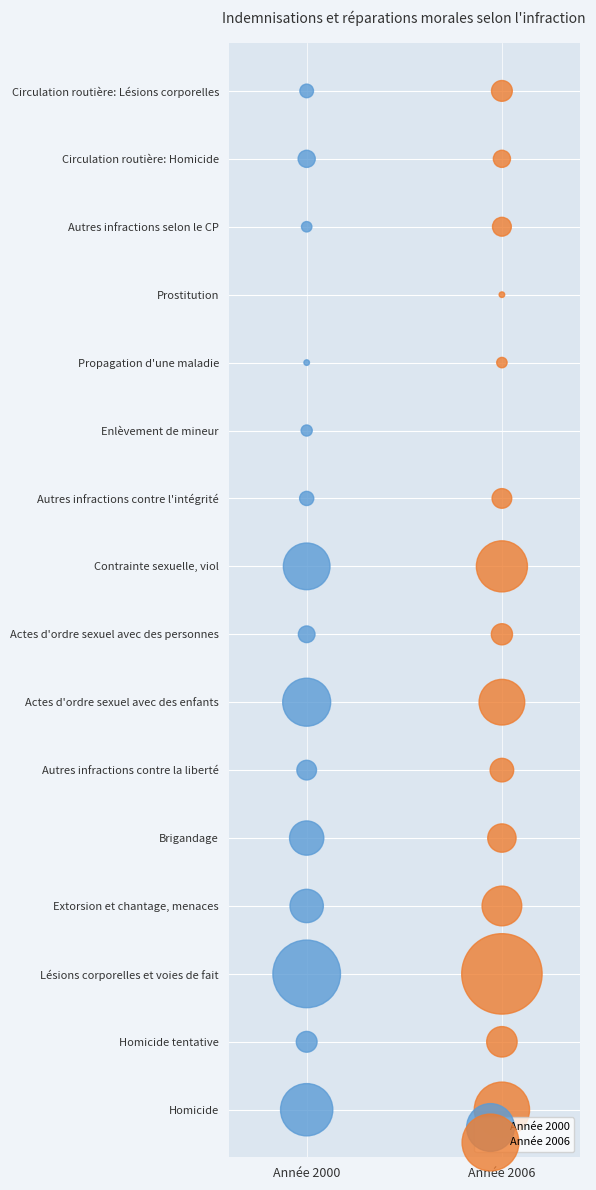

What are all the series names shown in the legend?

Année 2000, Année 2006